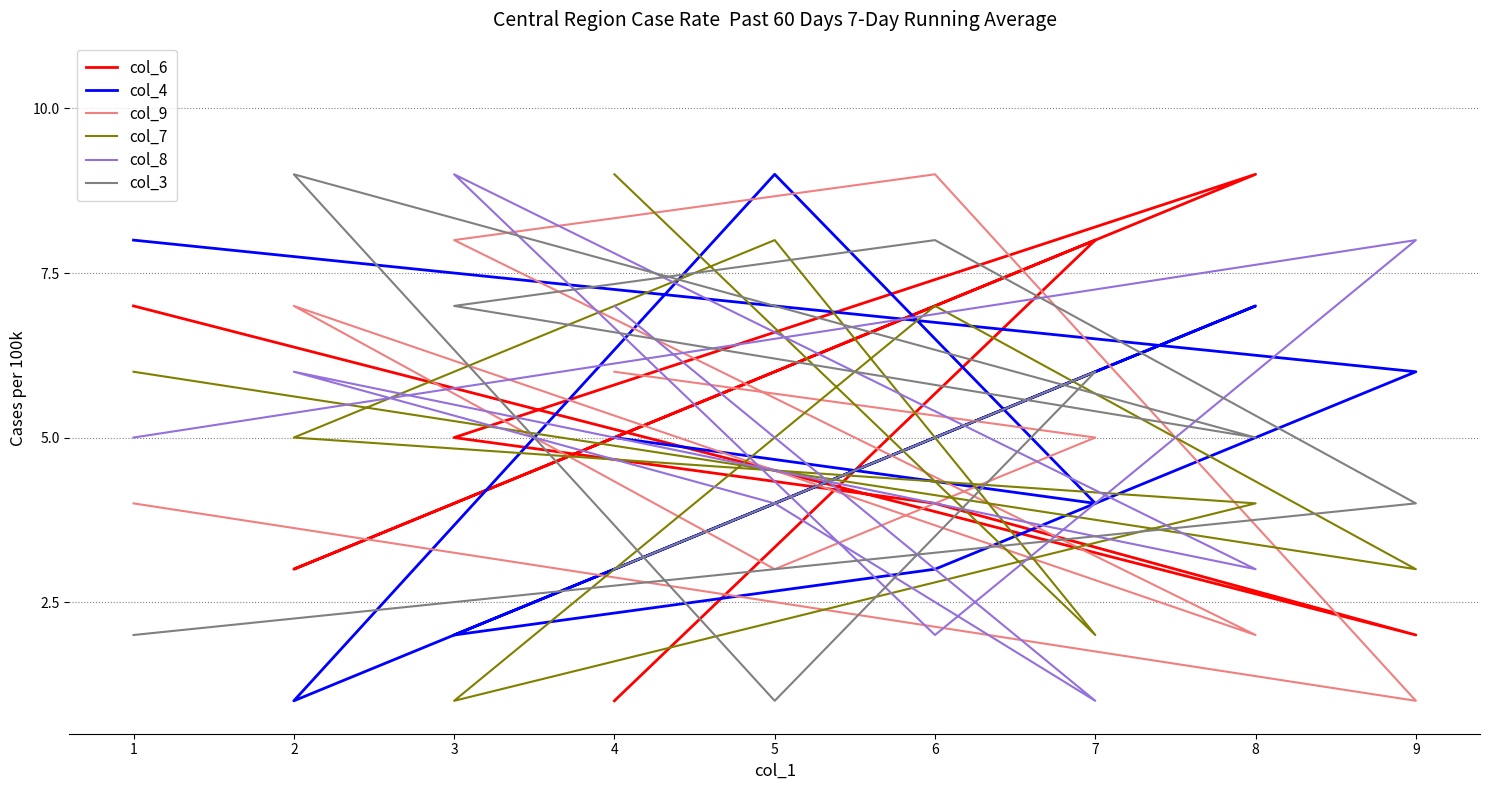

Is it true that col_3 equals 4 at 6?

False